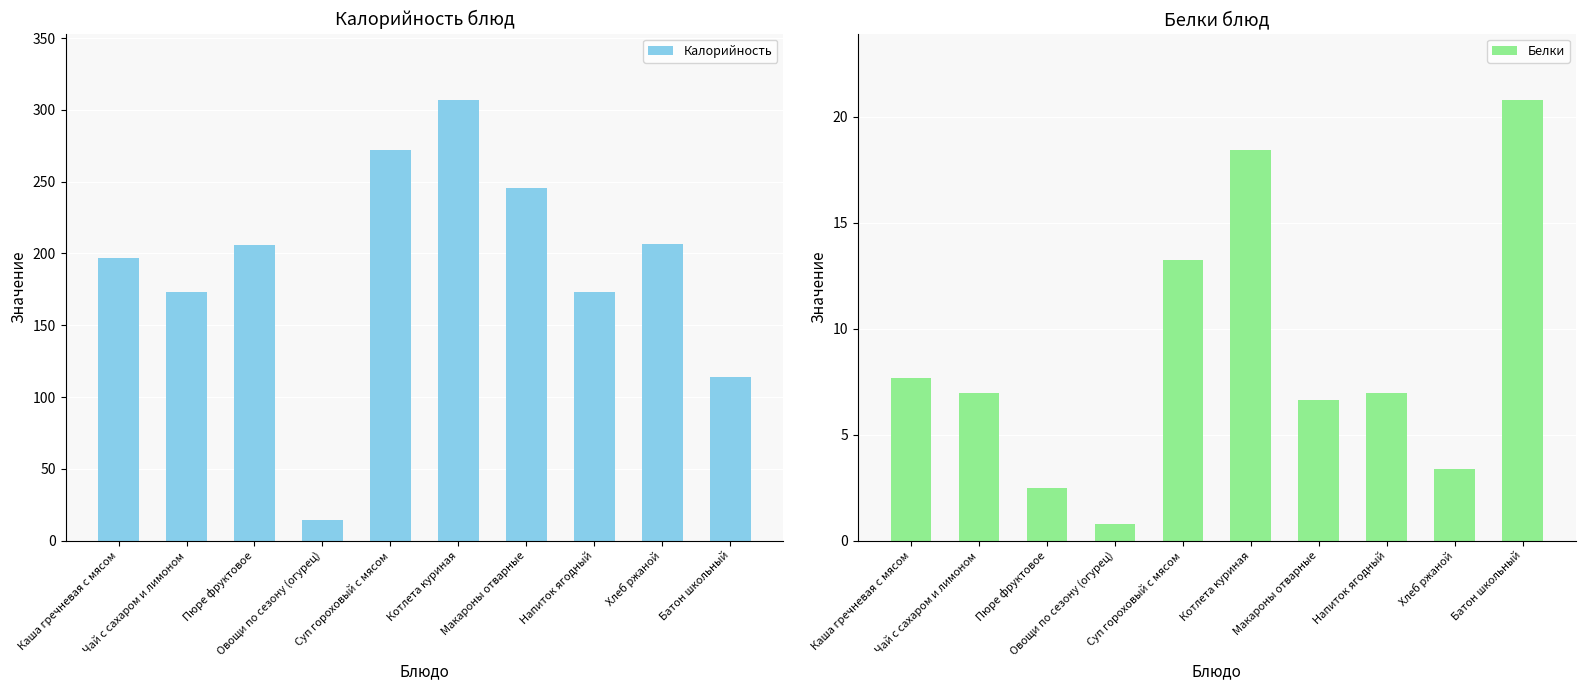

What is the sum of all Калорийность values?

1909.3